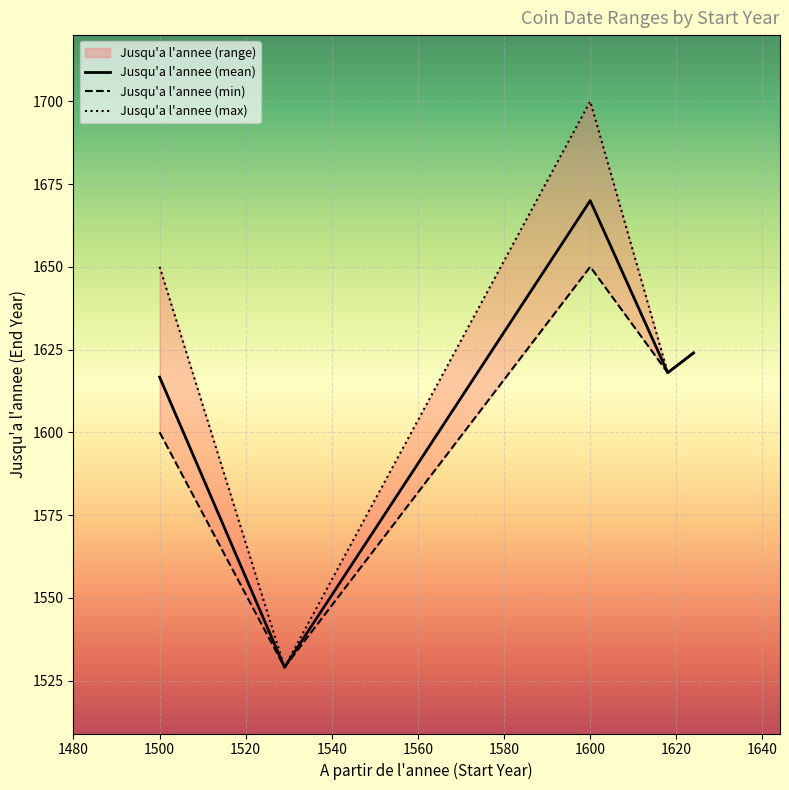

What is the lowest value of the Jusqu'a l'annee (mean) series?

1529.0